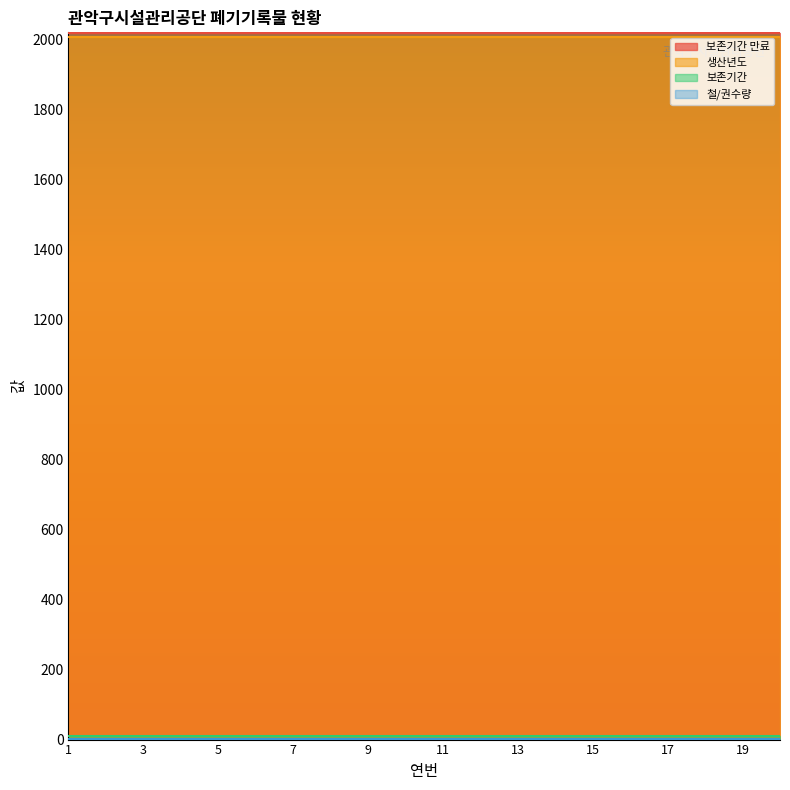

Which series has the largest total across all categories?

보존기간 만료